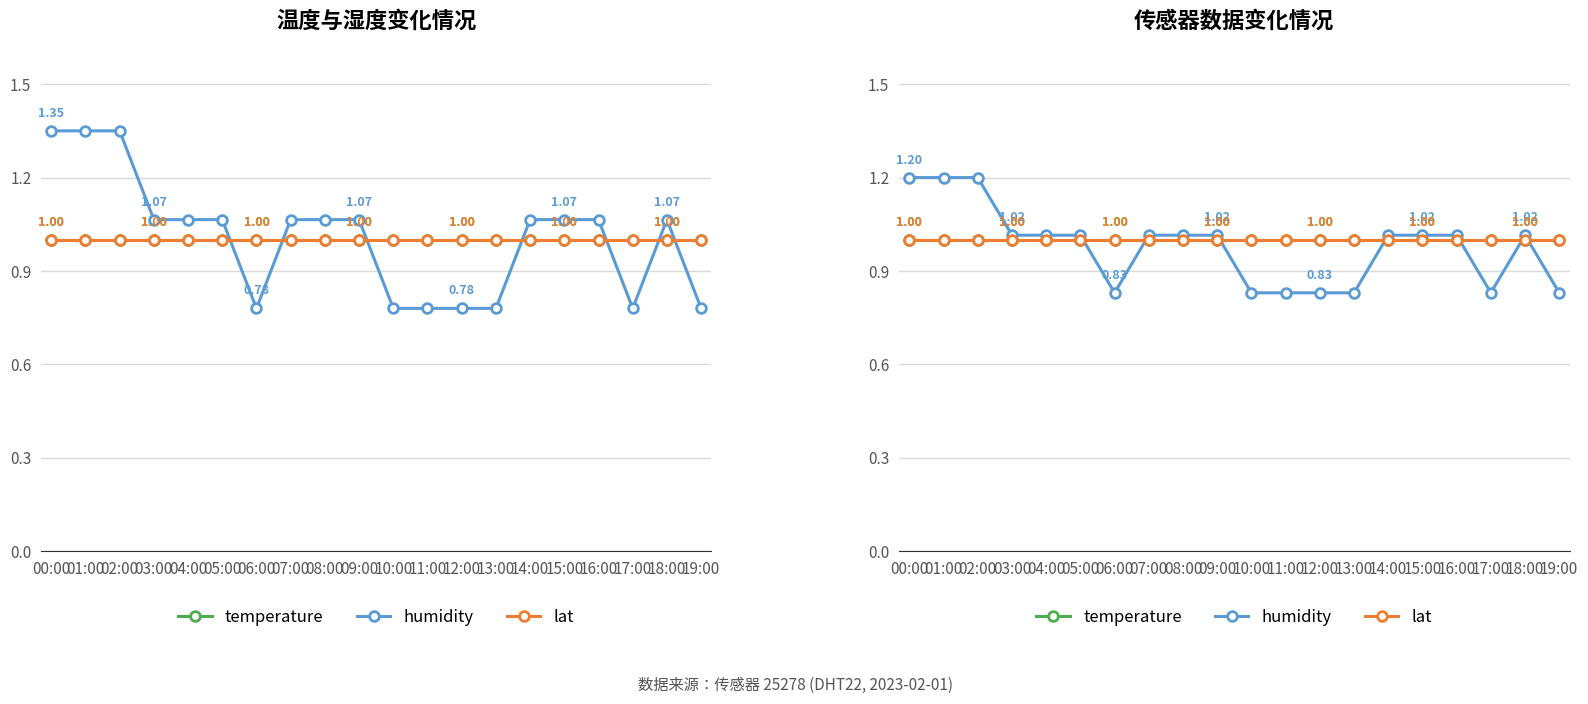

What is the total value across all series at 07:00?

3.0